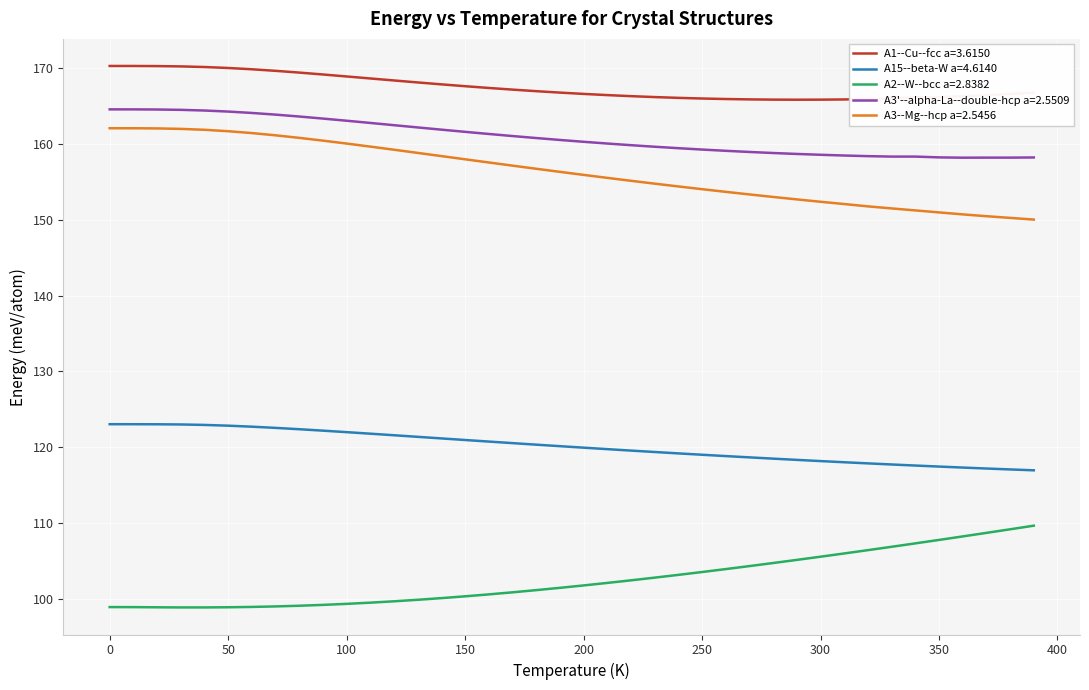

What is the minimum value for A2--W--bcc a=2.8382?

98.8